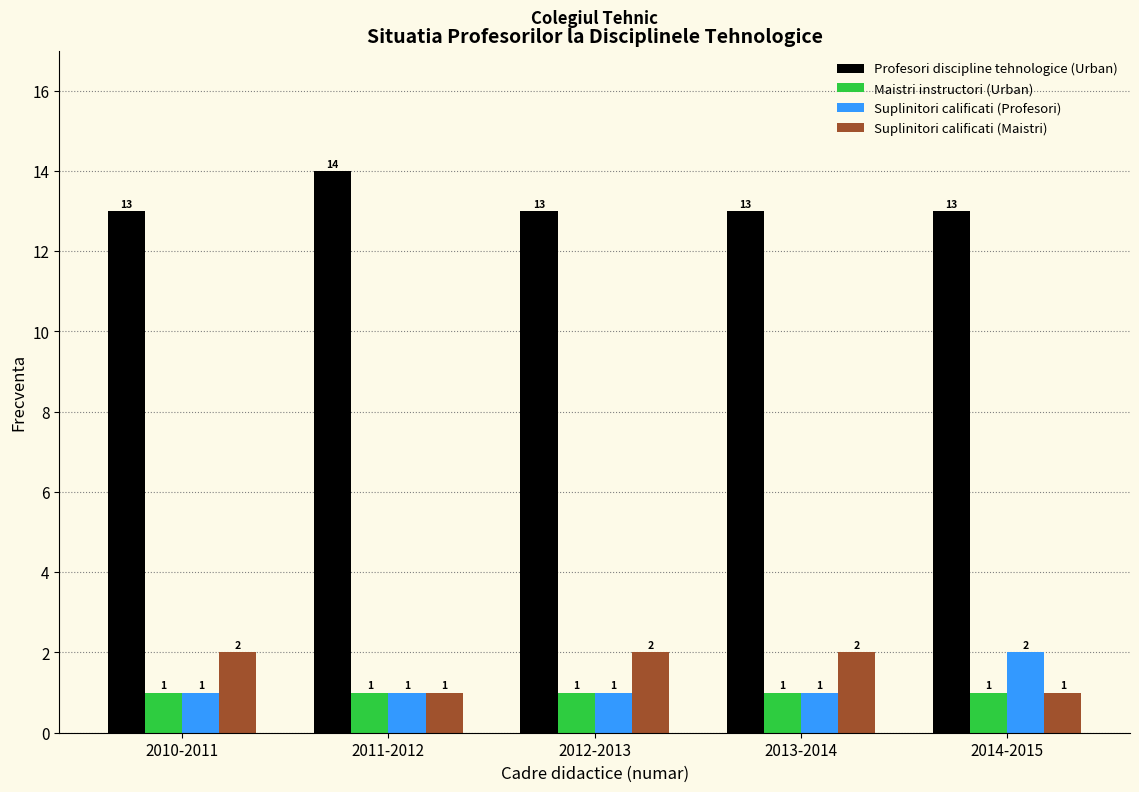

Reading left to right, what are all the values shown in this chart?

Profesori discipline tehnologice (Urban): 2010-2011=13	2011-2012=14	2012-2013=13	2013-2014=13	2014-2015=13
Maistri instructori (Urban): 2010-2011=1	2011-2012=1	2012-2013=1	2013-2014=1	2014-2015=1
Suplinitori calificati (Profesori): 2010-2011=1	2011-2012=1	2012-2013=1	2013-2014=1	2014-2015=2
Suplinitori calificati (Maistri): 2010-2011=2	2011-2012=1	2012-2013=2	2013-2014=2	2014-2015=1